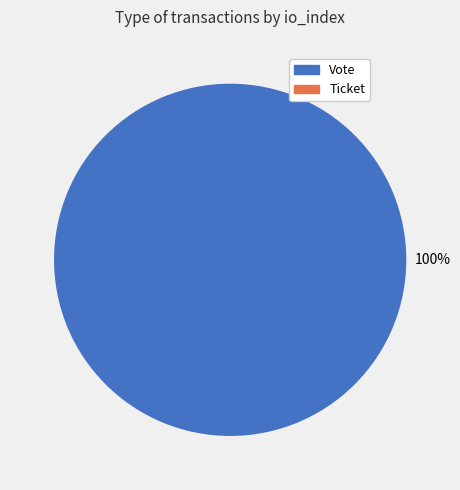

Is it true that Ticket is 0% of the pie?

True